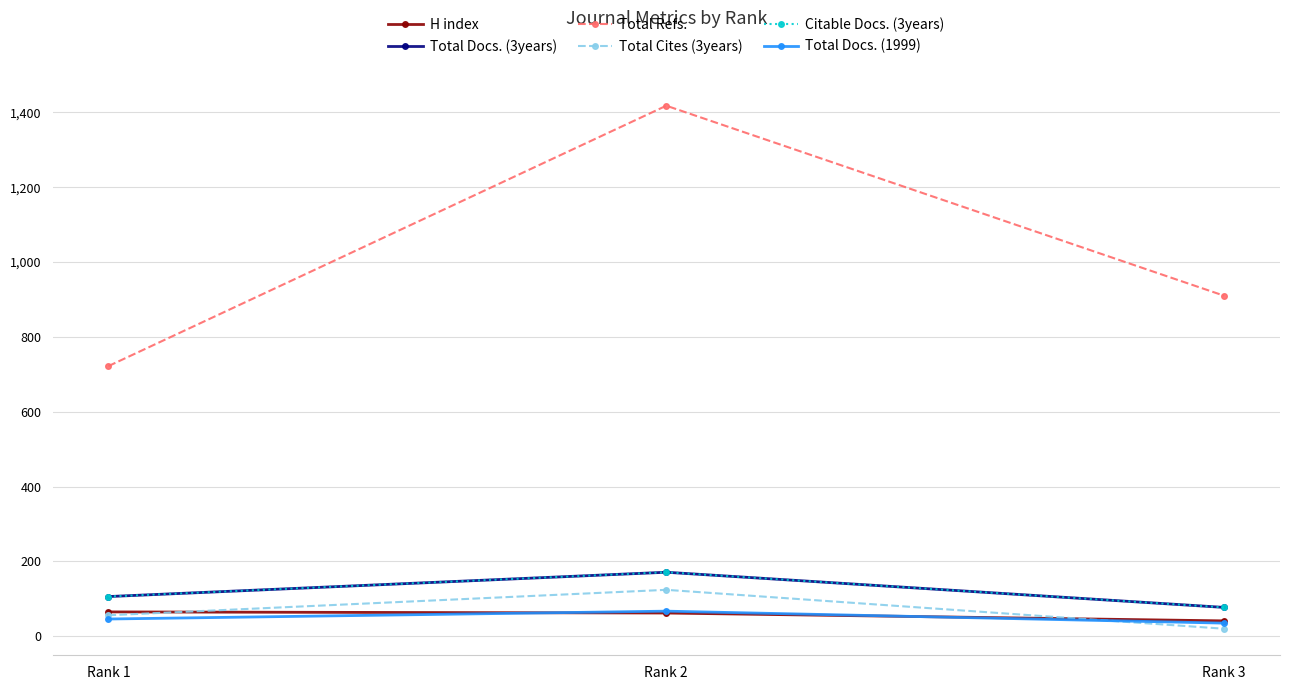

At which label does Total Refs. first exceed 910?

Rank 2